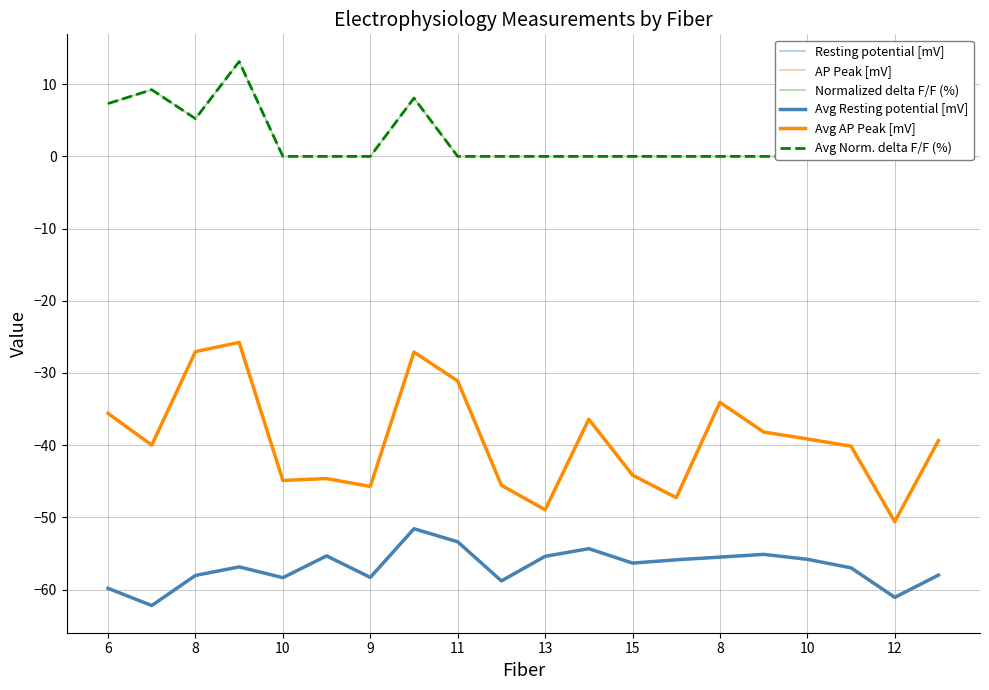

Rank the series at 19 from lowest to highest value.

Resting potential [mV], Avg Resting potential [mV], AP Peak [mV], Avg AP Peak [mV], Normalized delta F/F (%), Avg Norm. delta F/F (%)